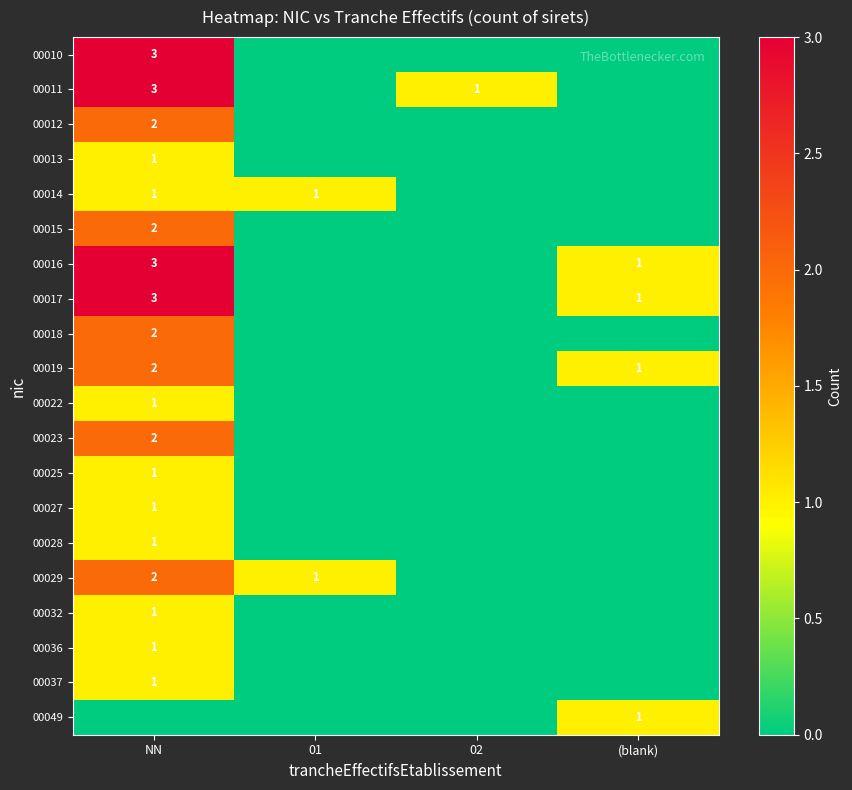

True or false: 00010 has a value of 3 at NN.

True